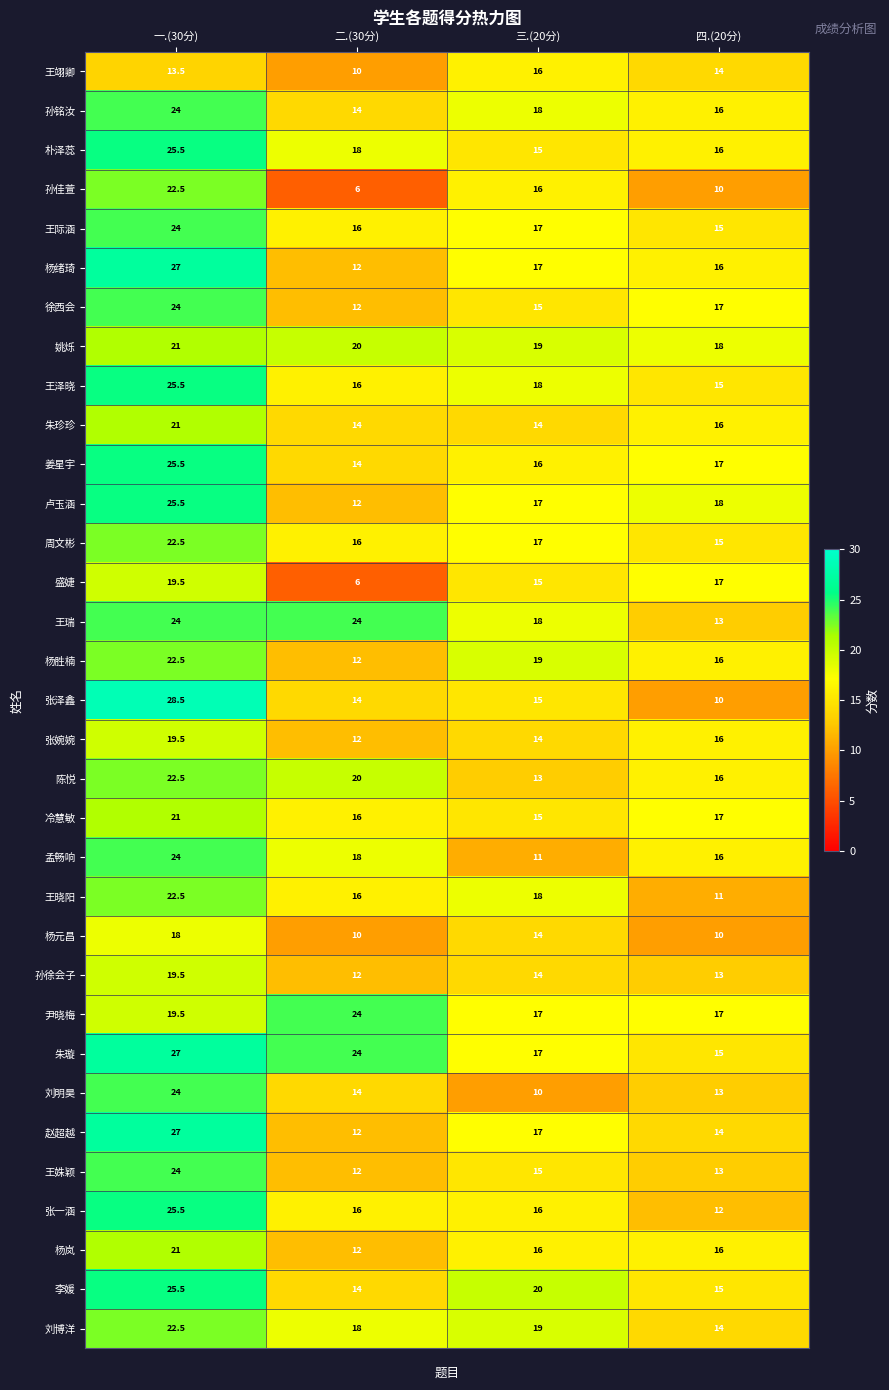

What is the total value across all series at 三.(20分)?

528.0